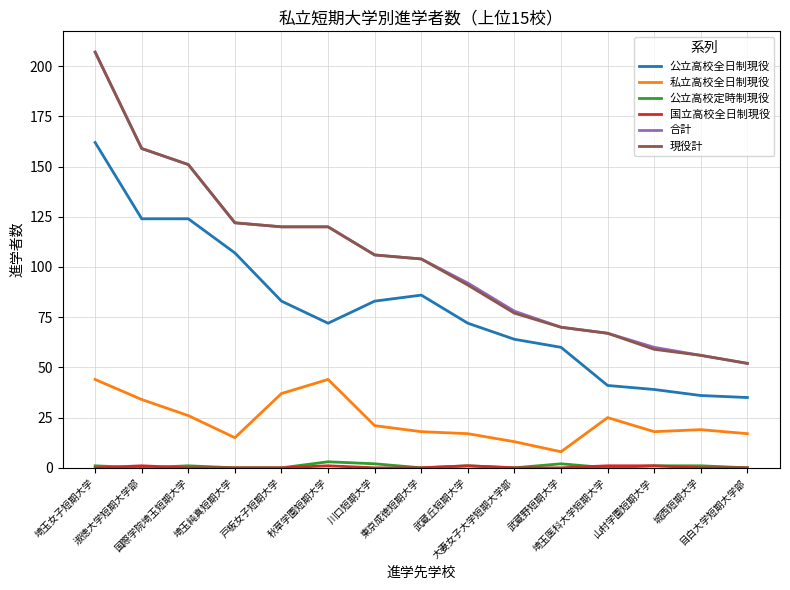

True or false: 公立高校全日制現役 and 私立高校全日制現役 intersect in this chart.

False